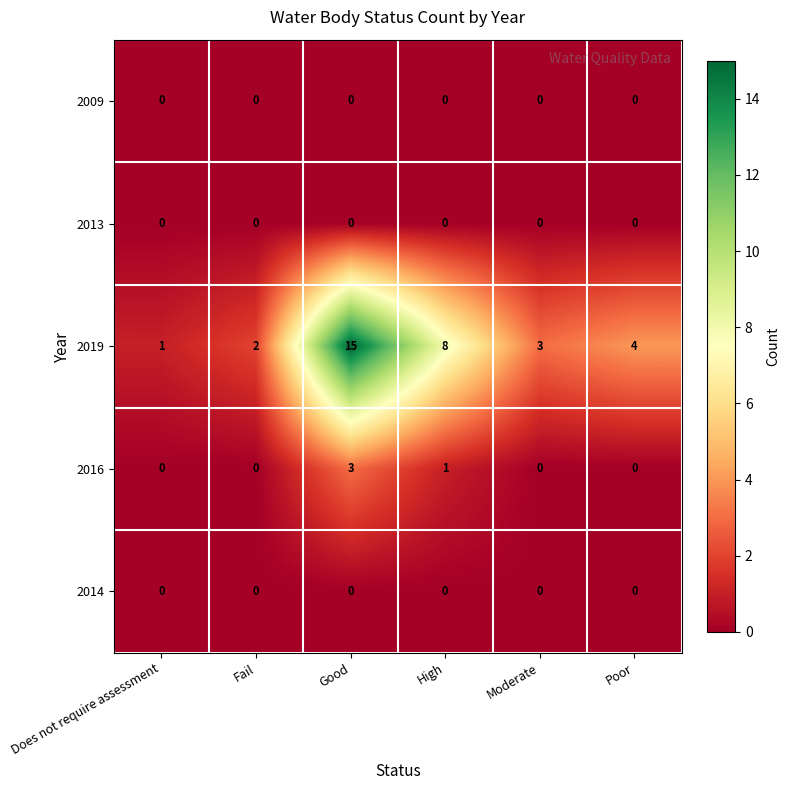

What is the difference between the highest and lowest values at Good?

15